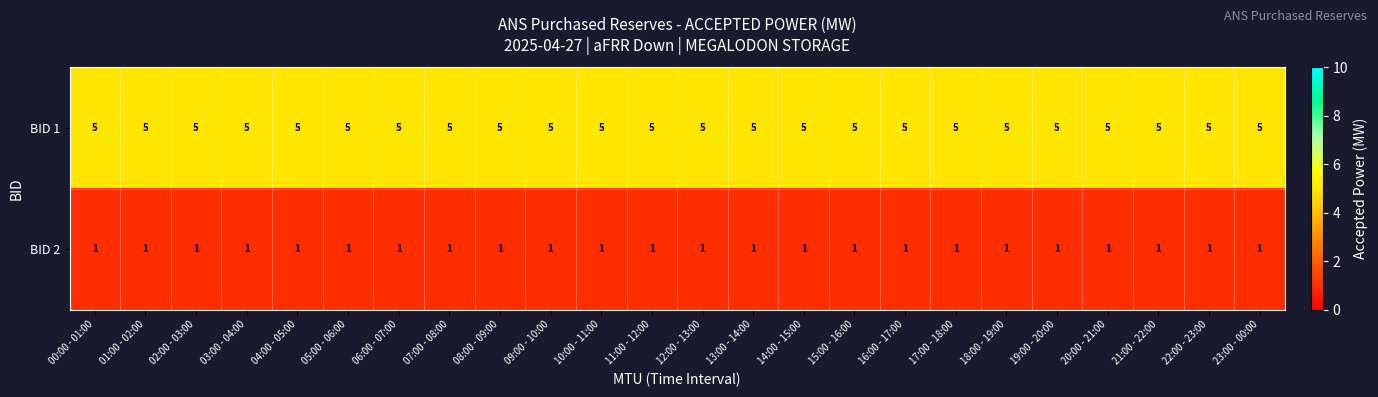

The BID 2 series shows 1 at 07:00 - 08:00. True or false?

True